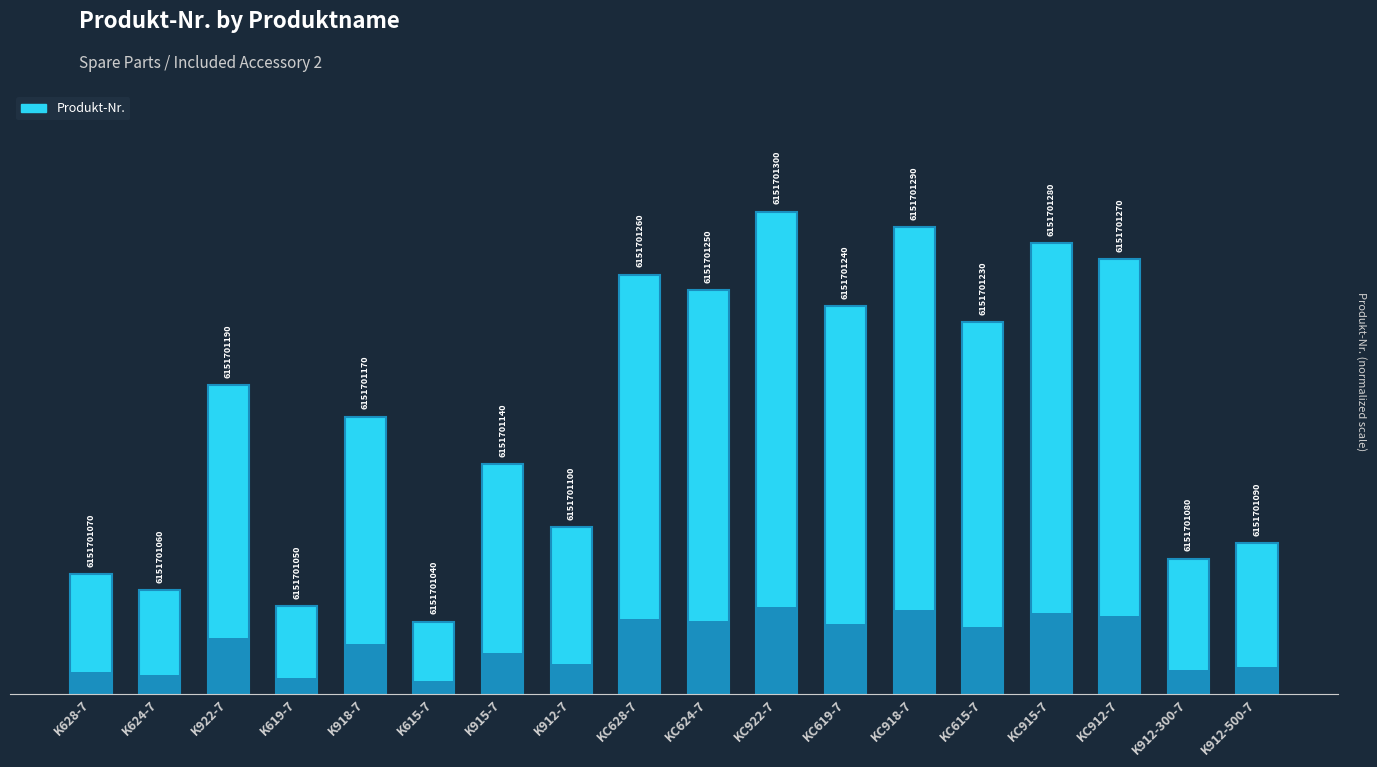

What is the difference between the second highest and second lowest values?

0.8